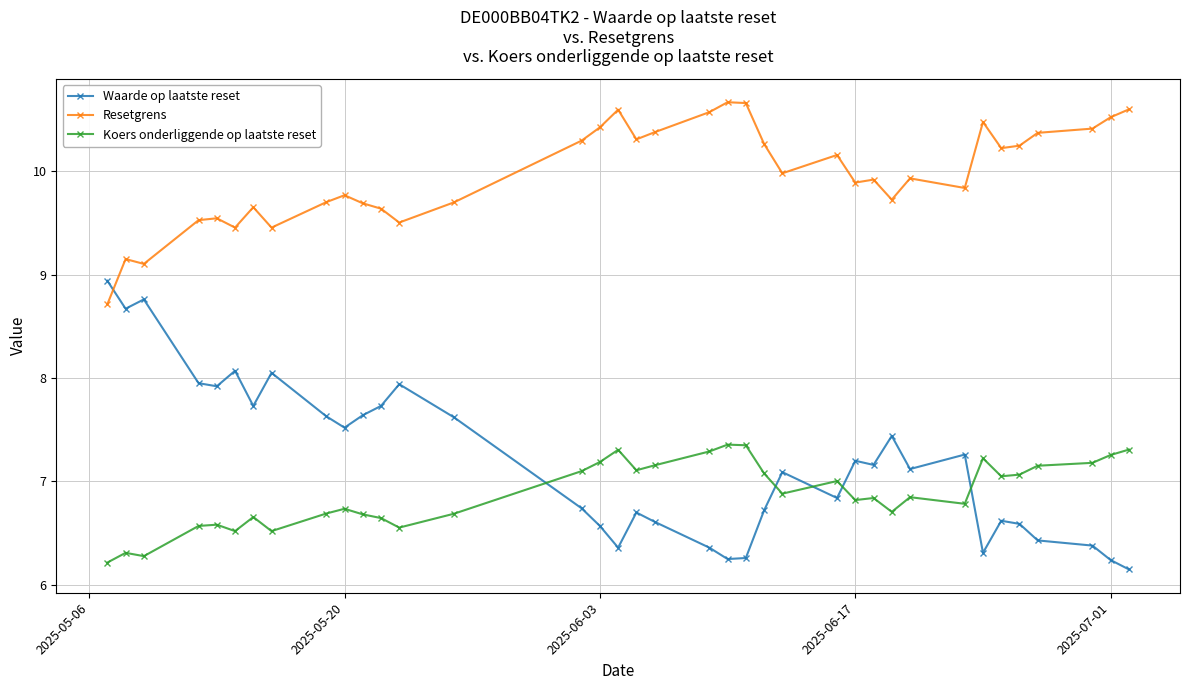

True or false: Resetgrens and Waarde op laatste reset cross at least once.

True